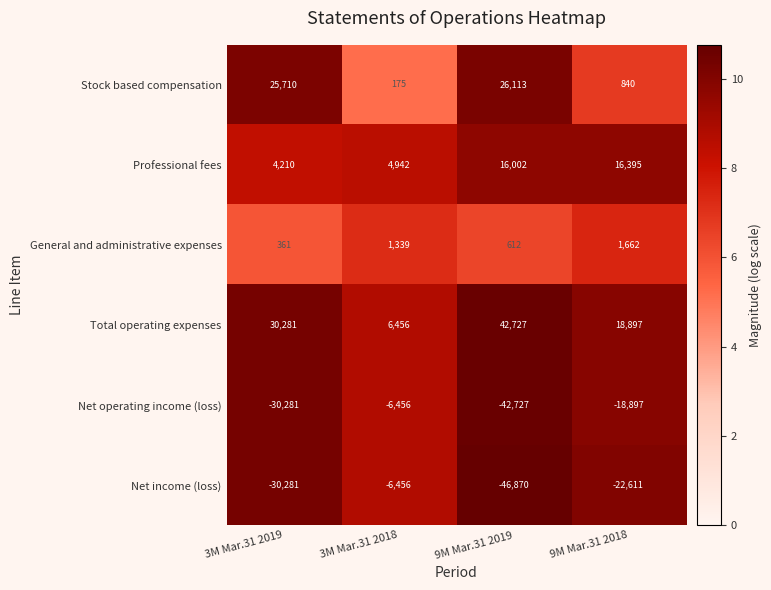

Between 3M Mar.31 2018 and 9M Mar.31 2018, which series saw the biggest shift?

Net income (loss)